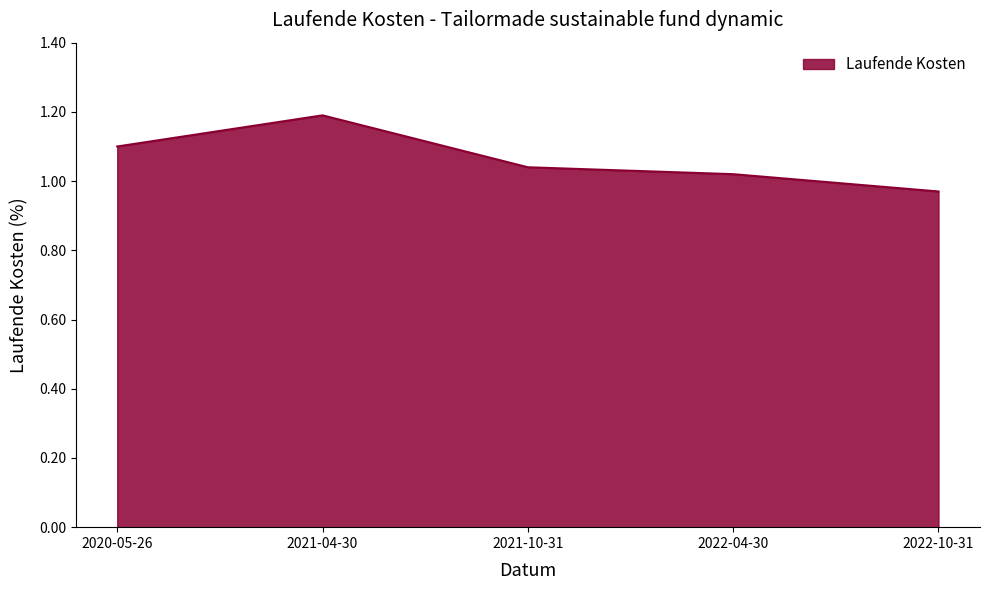

What is the maximum value shown in the chart?

1.2